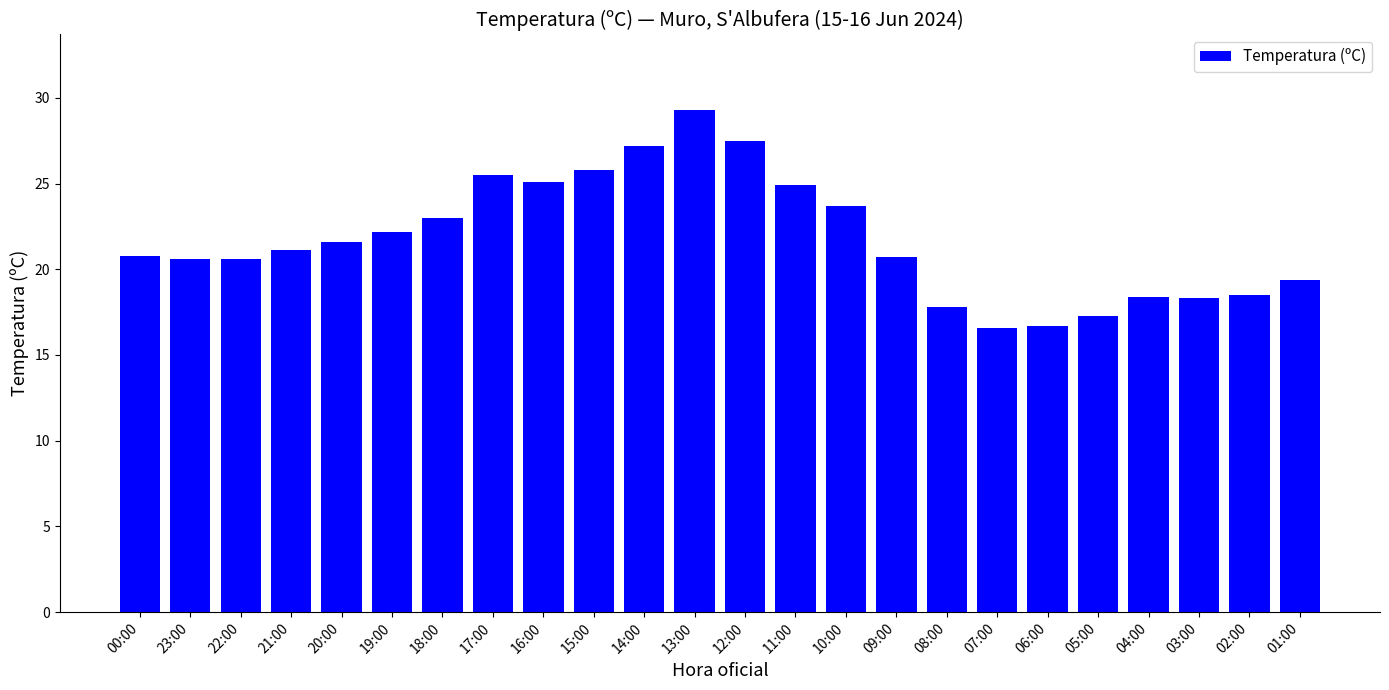

What is the difference between the values at 16:00 and 23:00?

4.5